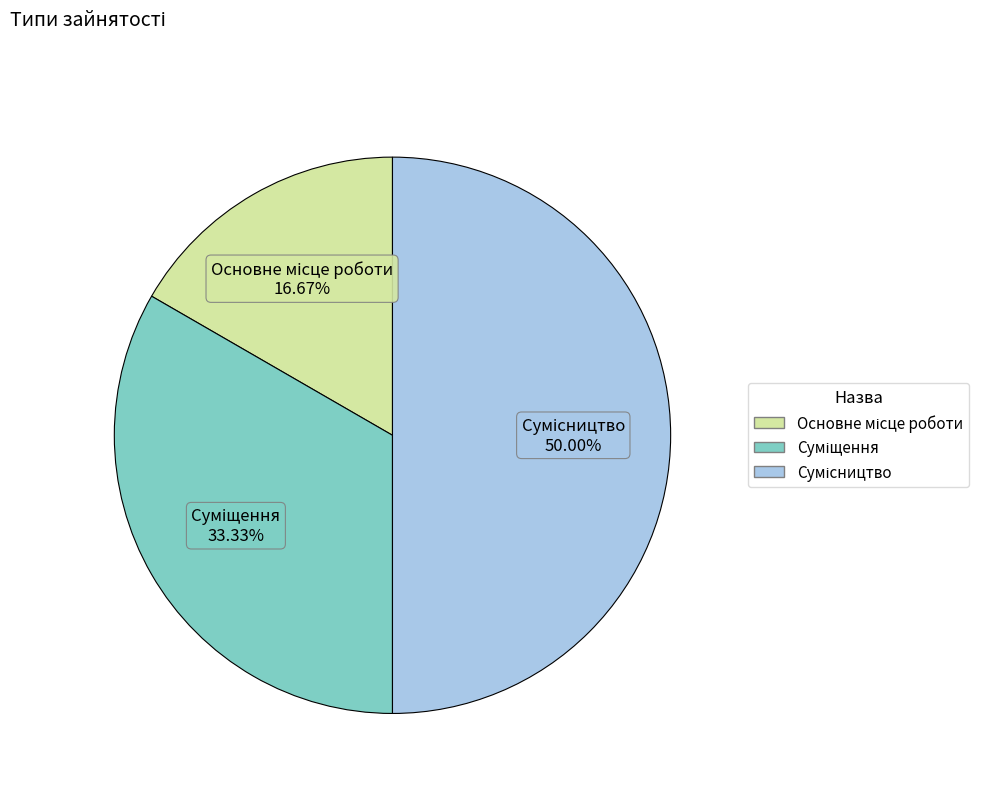

To the nearest percent, what percentage of the pie is Сумісництво?

50%